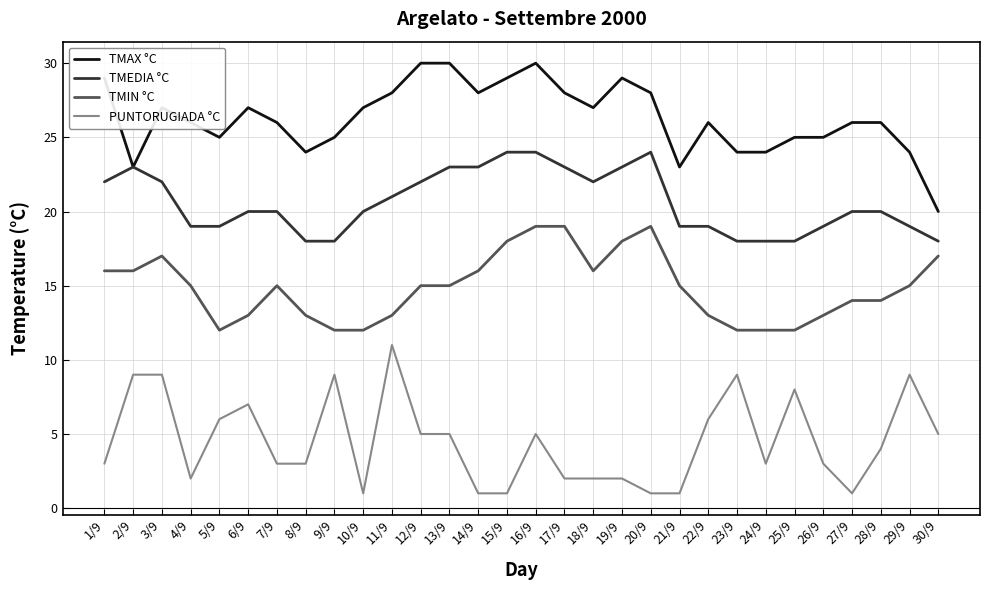

Reading left to right, transcribe all the data shown in this chart.

TMAX °C: 1/9=29	2/9=23	3/9=27	4/9=26	5/9=25	6/9=27	7/9=26	8/9=24	9/9=25	10/9=27	11/9=28	12/9=30	13/9=30	14/9=28	15/9=29	16/9=30	17/9=28	18/9=27	19/9=29	20/9=28	21/9=23	22/9=26	23/9=24	24/9=24	25/9=25	26/9=25	27/9=26	28/9=26	29/9=24	30/9=20
TMEDIA °C: 1/9=22	2/9=23	3/9=22	4/9=19	5/9=19	6/9=20	7/9=20	8/9=18	9/9=18	10/9=20	11/9=21	12/9=22	13/9=23	14/9=23	15/9=24	16/9=24	17/9=23	18/9=22	19/9=23	20/9=24	21/9=19	22/9=19	23/9=18	24/9=18	25/9=18	26/9=19	27/9=20	28/9=20	29/9=19	30/9=18
TMIN °C: 1/9=16	2/9=16	3/9=17	4/9=15	5/9=12	6/9=13	7/9=15	8/9=13	9/9=12	10/9=12	11/9=13	12/9=15	13/9=15	14/9=16	15/9=18	16/9=19	17/9=19	18/9=16	19/9=18	20/9=19	21/9=15	22/9=13	23/9=12	24/9=12	25/9=12	26/9=13	27/9=14	28/9=14	29/9=15	30/9=17
PUNTORUGIADA °C: 1/9=3	2/9=9	3/9=9	4/9=2	5/9=6	6/9=7	7/9=3	8/9=3	9/9=9	10/9=1	11/9=11	12/9=5	13/9=5	14/9=1	15/9=1	16/9=5	17/9=2	18/9=2	19/9=2	20/9=1	21/9=1	22/9=6	23/9=9	24/9=3	25/9=8	26/9=3	27/9=1	28/9=4	29/9=9	30/9=5